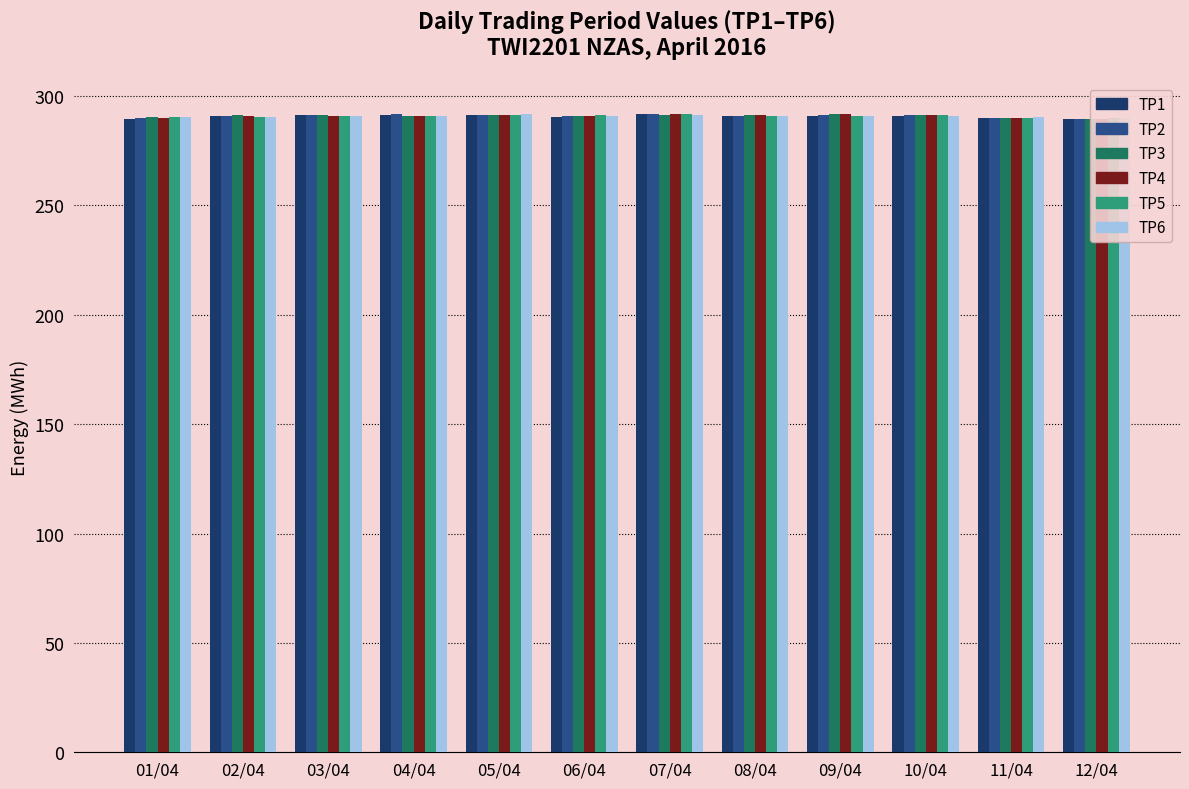

True or false: TP5 has a value of 509.3 at 08/04.

False